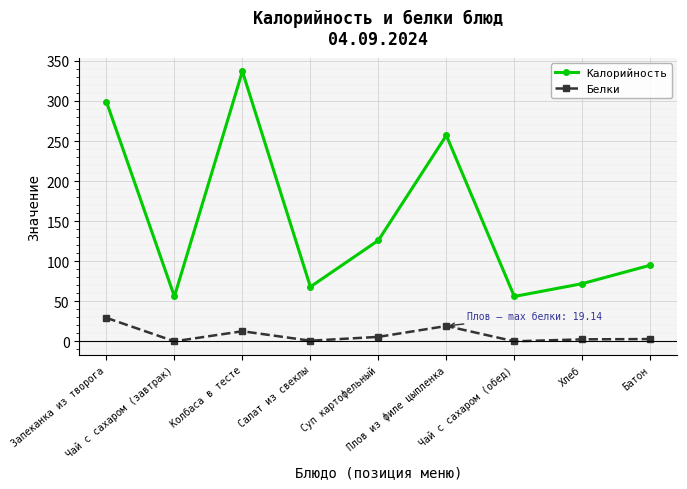

True or false: Калорийность has a value of 78.3 at Плов из филе цыпленка.

False